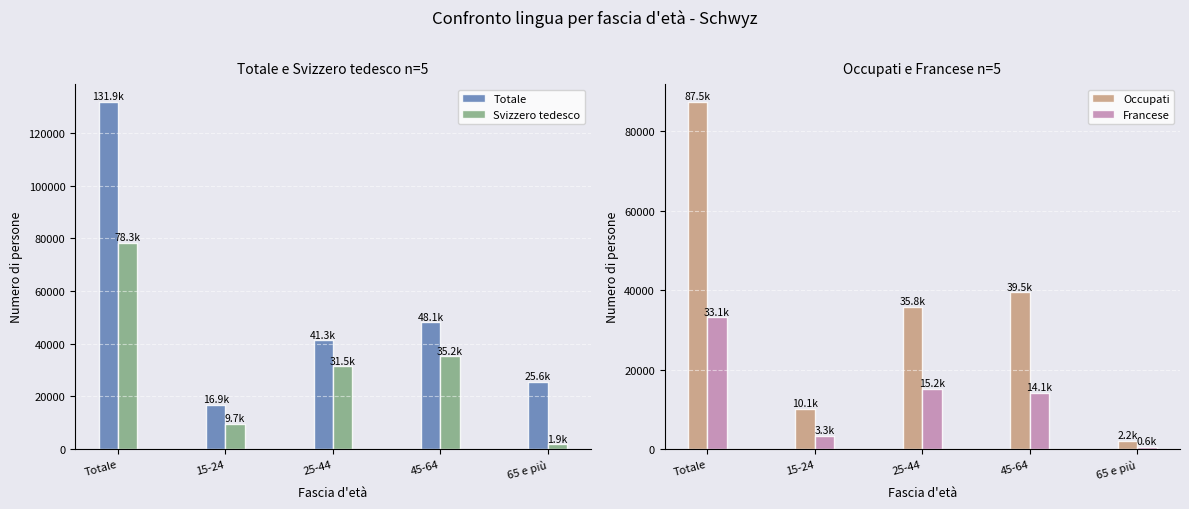

What is the spread (max minus min) of values at 15-24?

13576.3